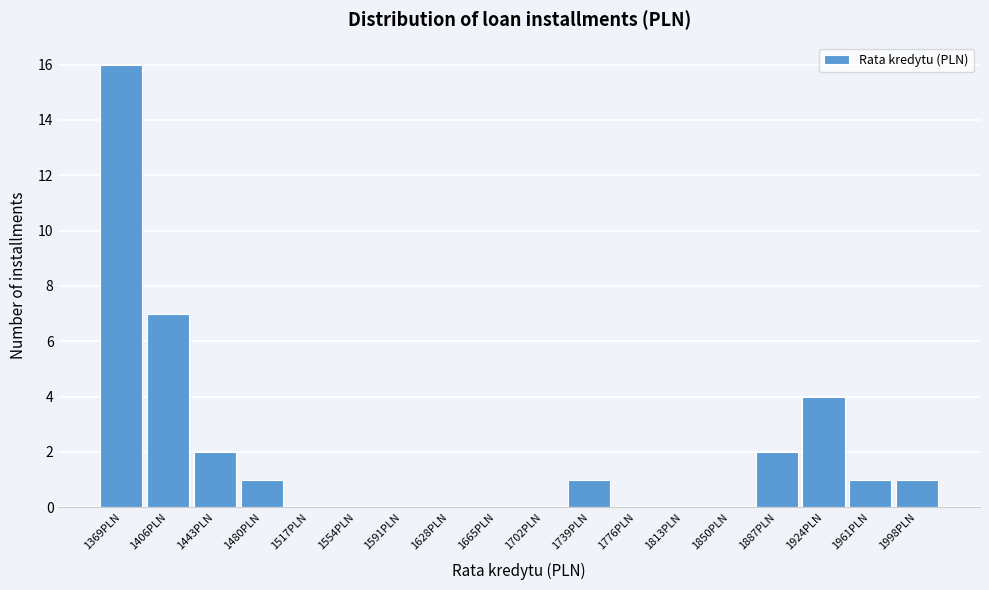

Reading right to left, transcribe all the data shown in this chart.

1998PLN=1	1961PLN=1	1924PLN=4	1887PLN=2	1850PLN=0	1813PLN=0	1776PLN=0	1739PLN=1	1702PLN=0	1665PLN=0	1628PLN=0	1591PLN=0	1554PLN=0	1517PLN=0	1480PLN=1	1443PLN=2	1406PLN=7	1369PLN=16